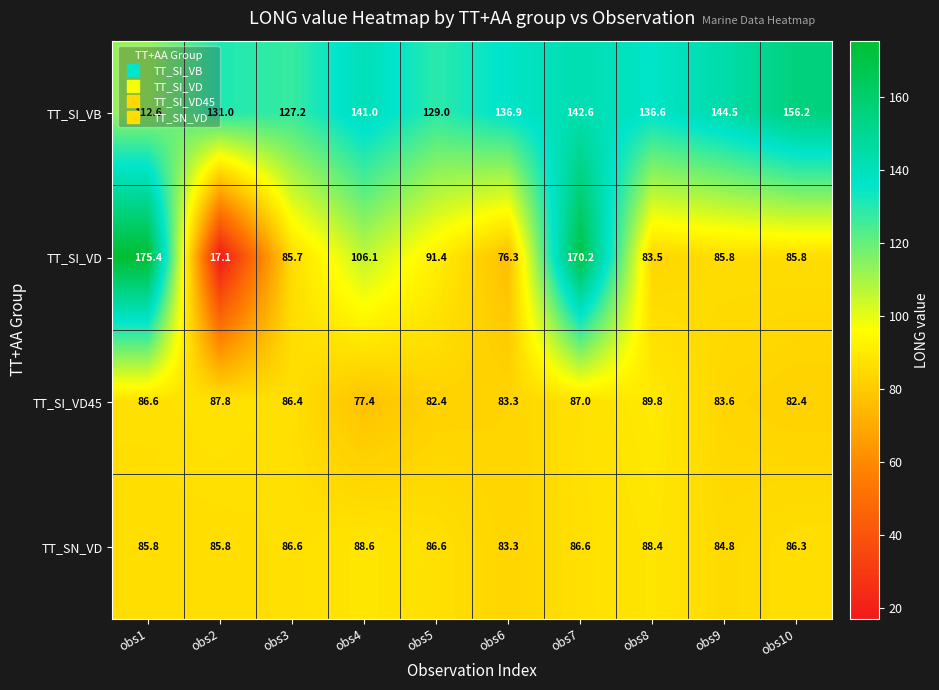

Is it true that TT_SI_VD45 equals 77.4 at obs4?

True